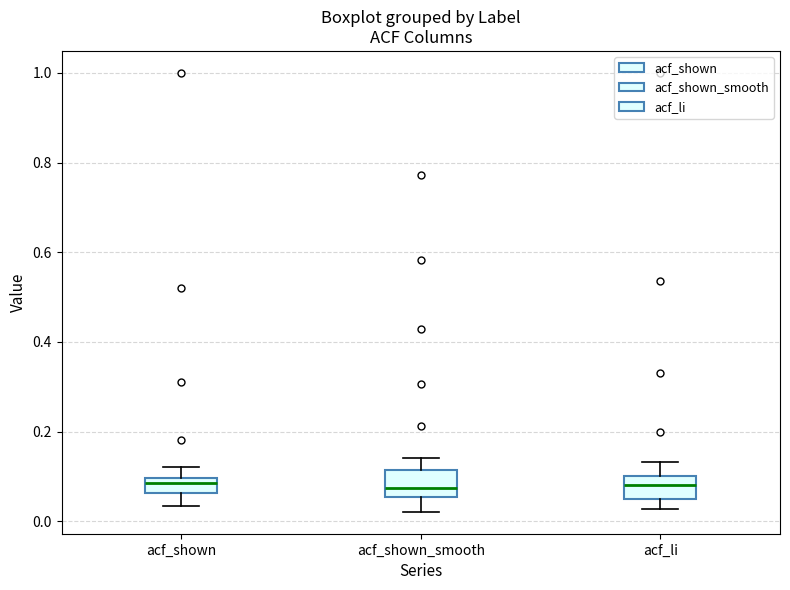

Reading left to right, transcribe this box plot: for each box, give where its median line is, the range the box spans, and where its two whiskers end, as read against the y-axis. The values are not printed on the chart, so give them approximately, as read against the axis.

acf_shown: median 0.08, box 0.06 to 0.10, whiskers 0.04 to 0.12
acf_shown_smooth: median 0.08, box 0.06 to 0.12, whiskers 0.02 to 0.14
acf_li: median 0.08, box 0.04 to 0.10, whiskers 0.02 to 0.14